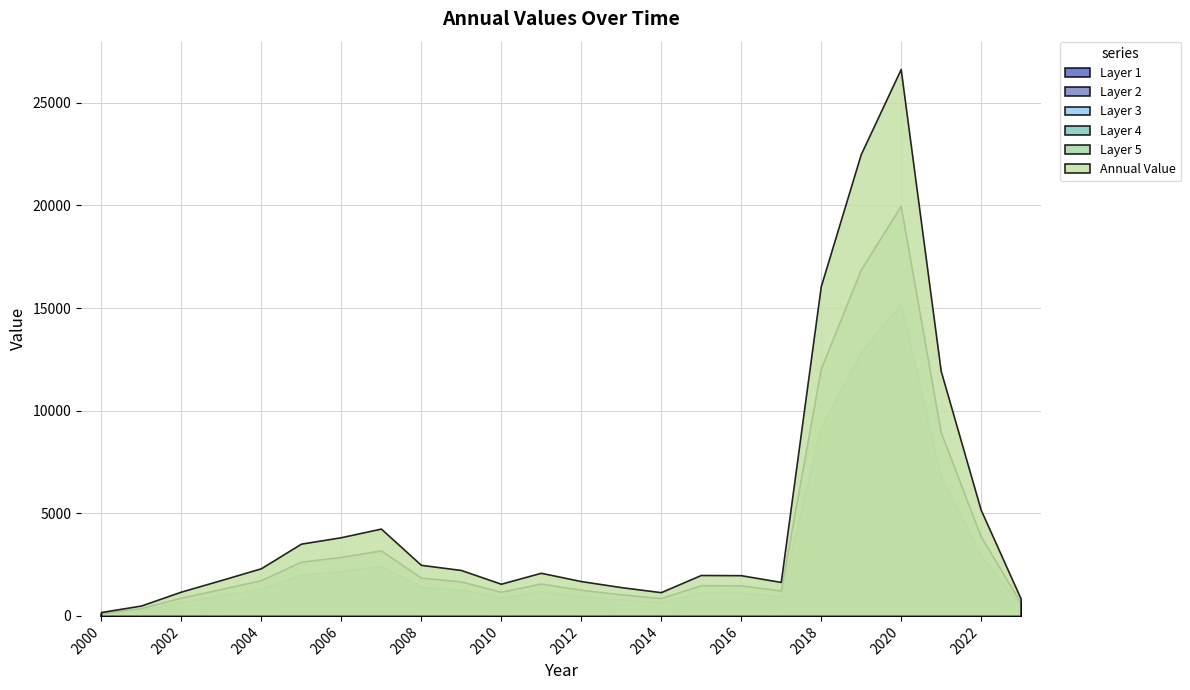

How many values are below 2112?

12